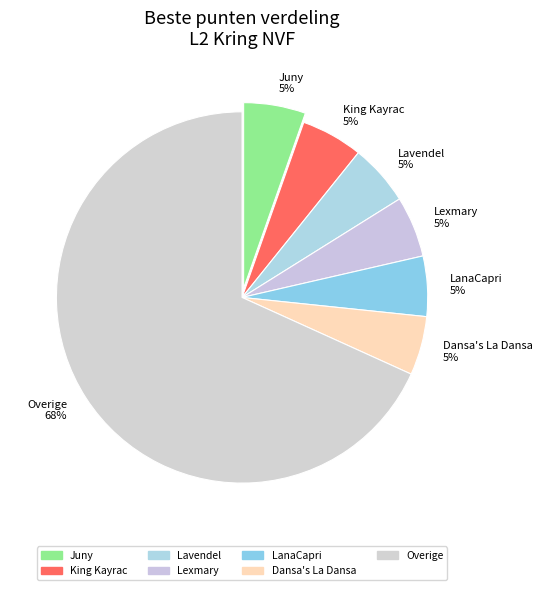

Combined, do Lexmary 5% and King Kayrac 5% account for over 50%?

No